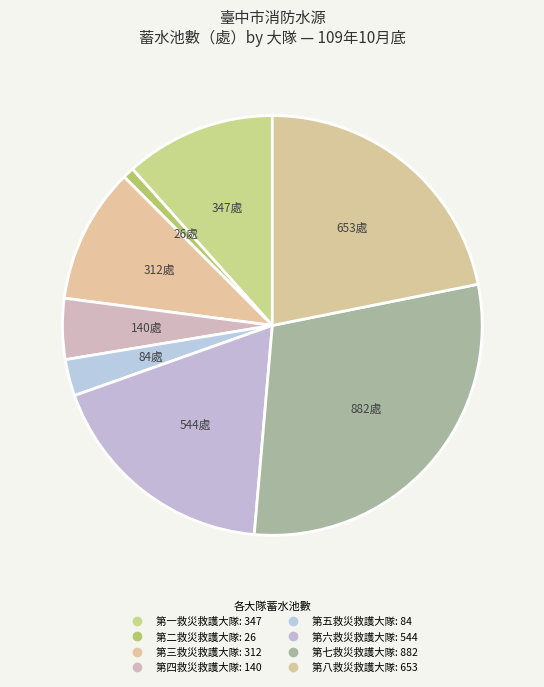

To the nearest percent, what is the difference between the largest and smallest slice percentages?

29%